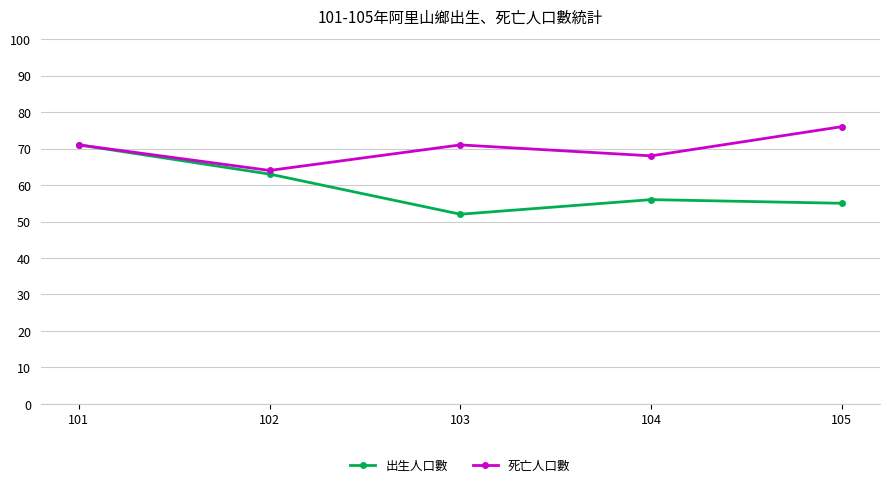

What is the approximate value of 死亡人口數 at 104, to the nearest 5?

70